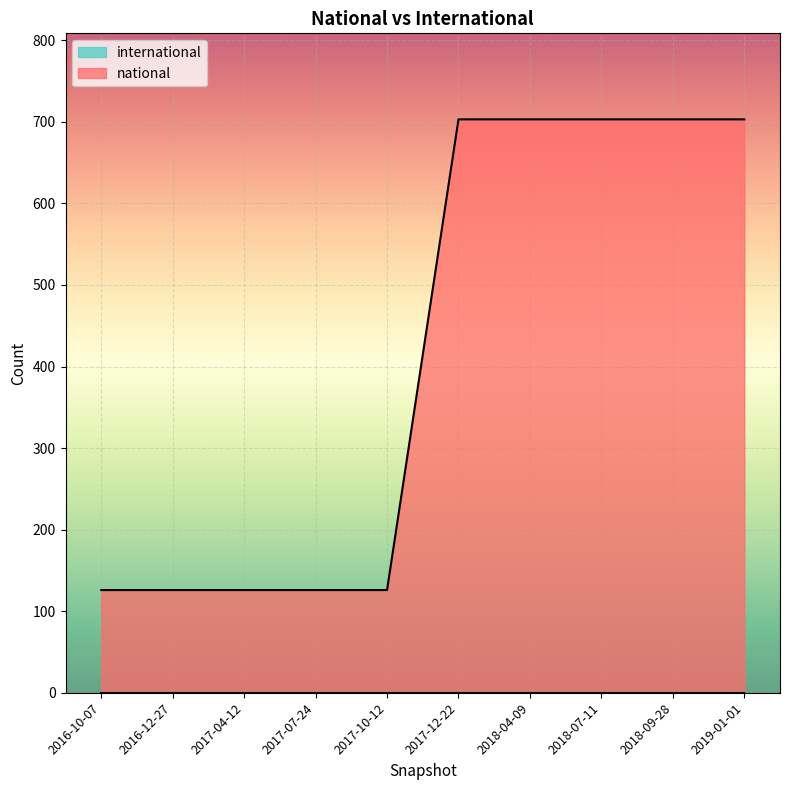

What is the label of the 9th point from the right?

2016-12-27